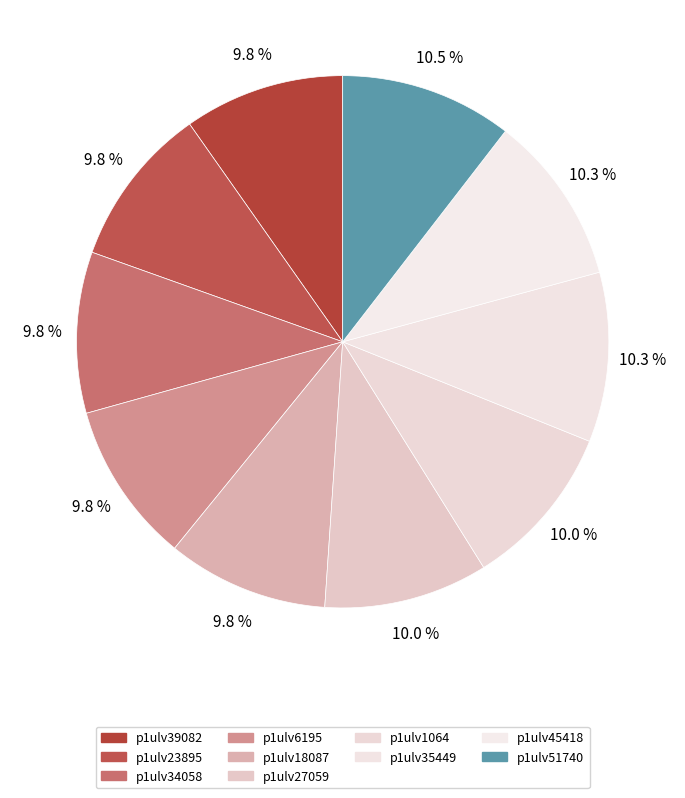

How much of the chart is everything except p1ulv34058?

90.2%